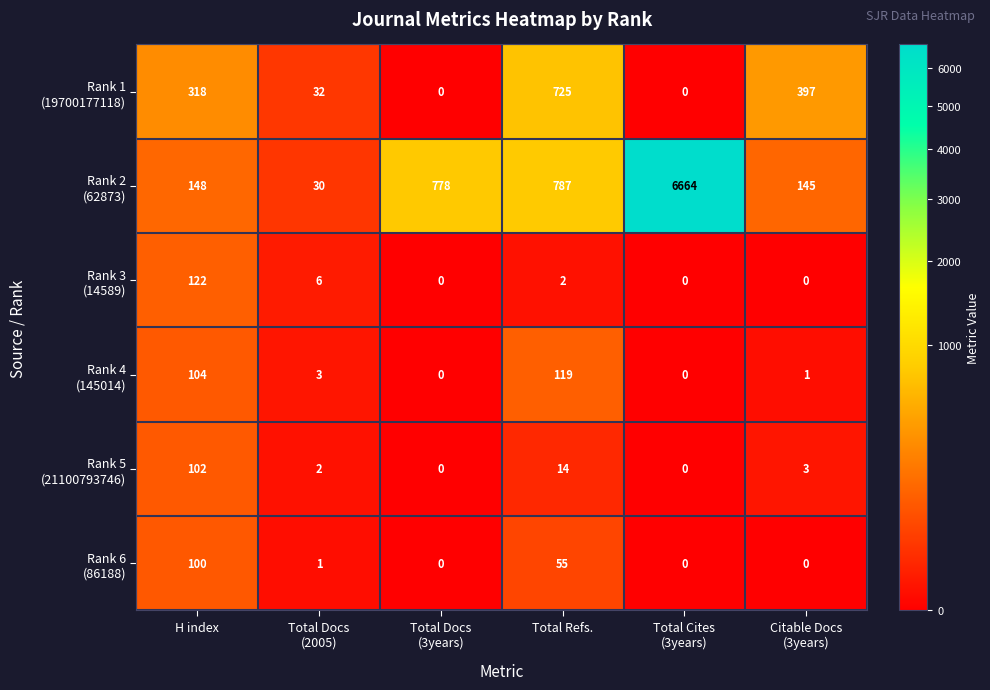

What is the total value across all series at H index?

894